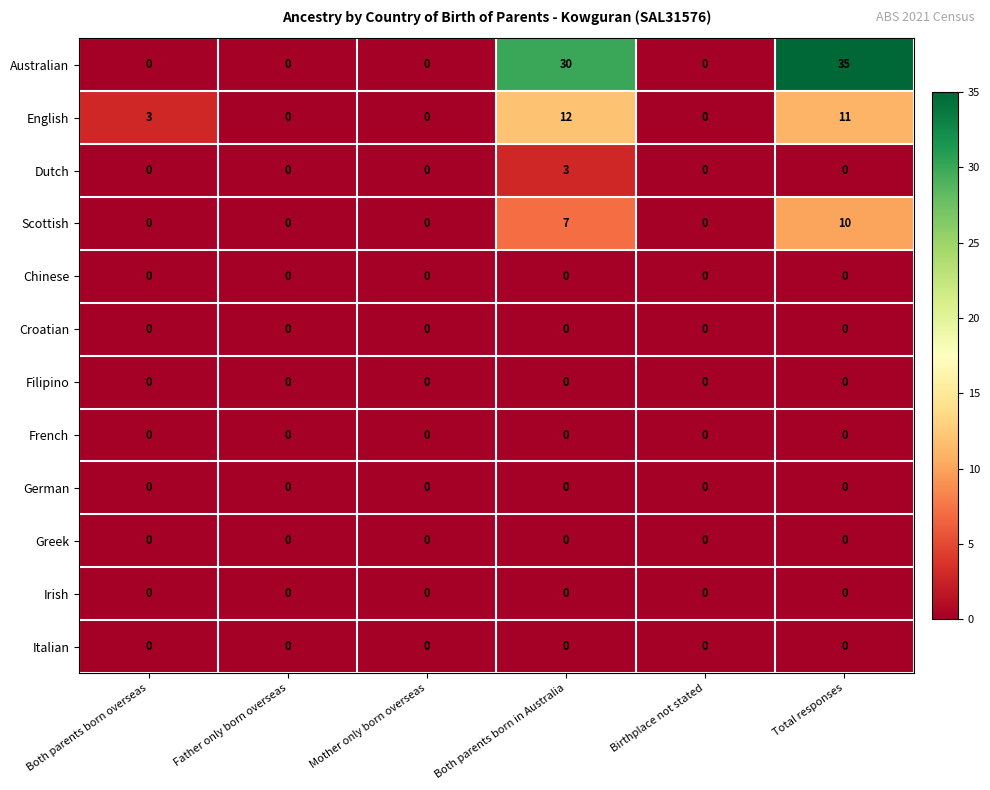

How many series are shown in this chart?

12